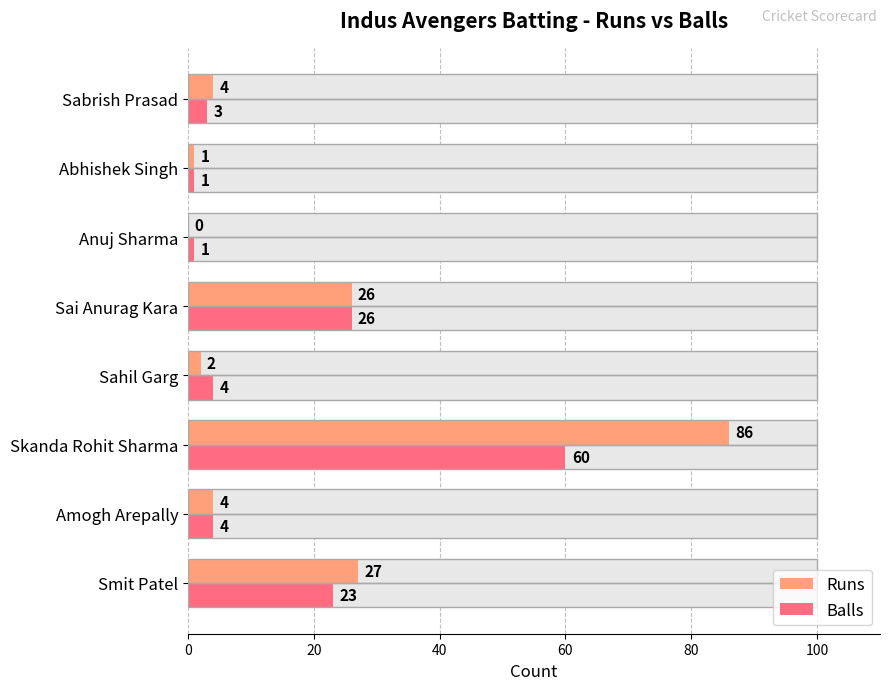

What is the value of the Balls bar at the 7th from the left?

1